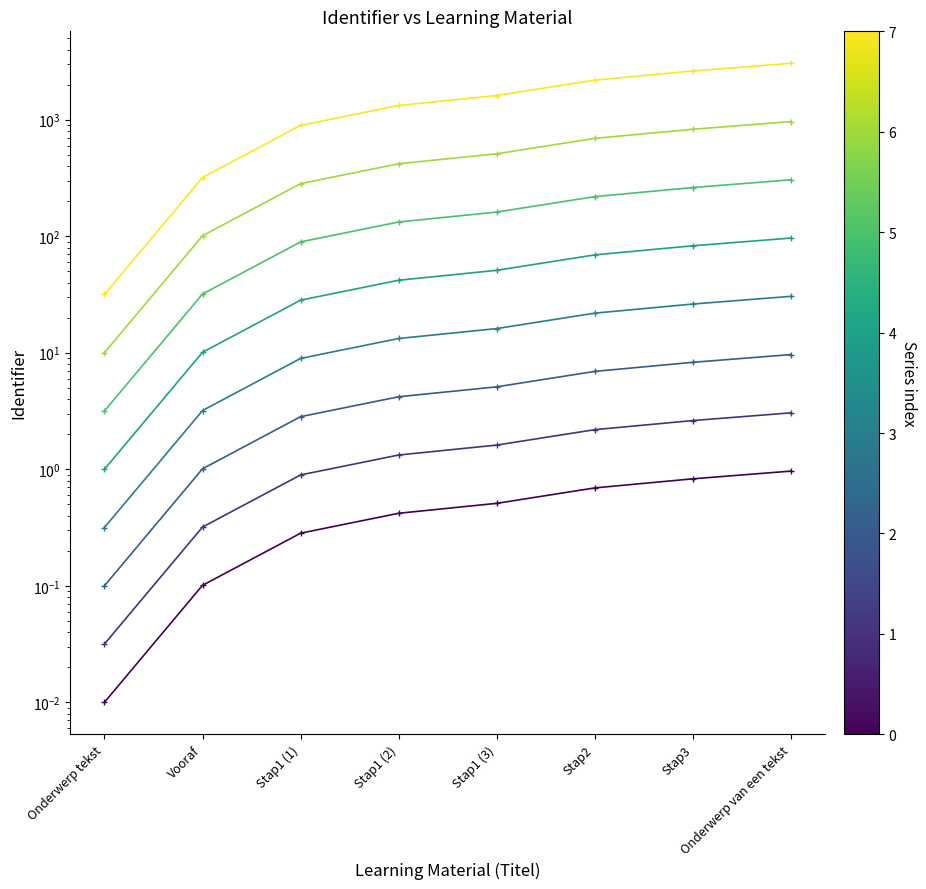

What is the label of the 1st point from the right?

Onderwerp van een tekst